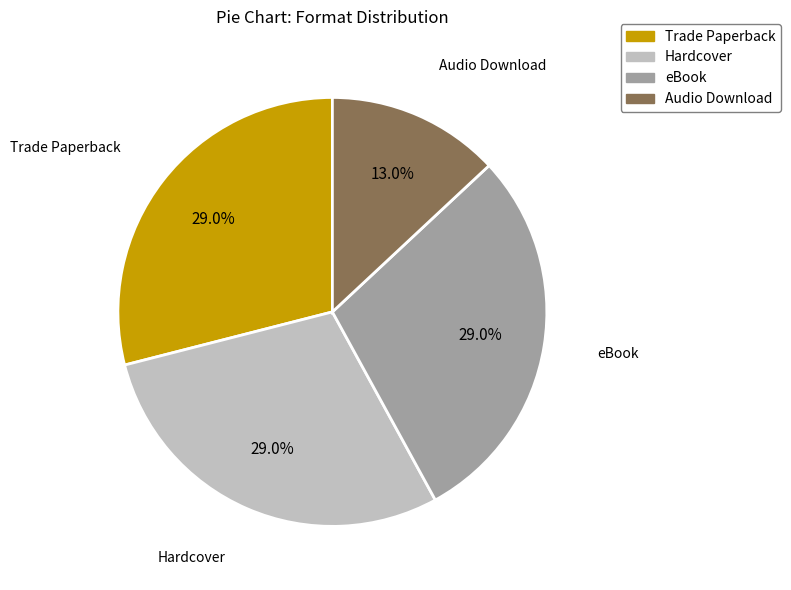

Is it true that Trade Paperback is 29% of the pie?

True